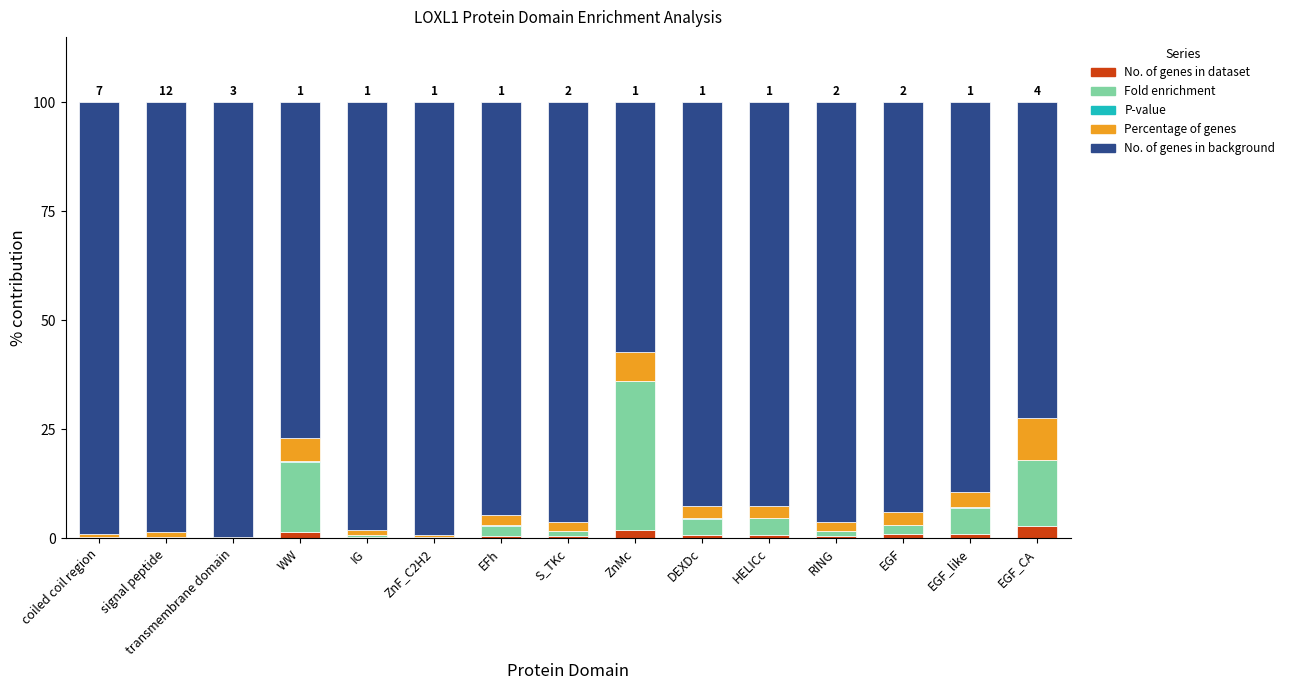

Which has a higher value, EGF or RING?

EGF